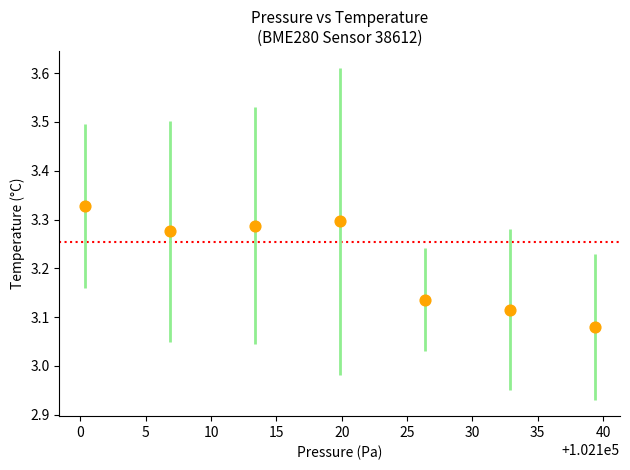

What is the average Y value?

3.2